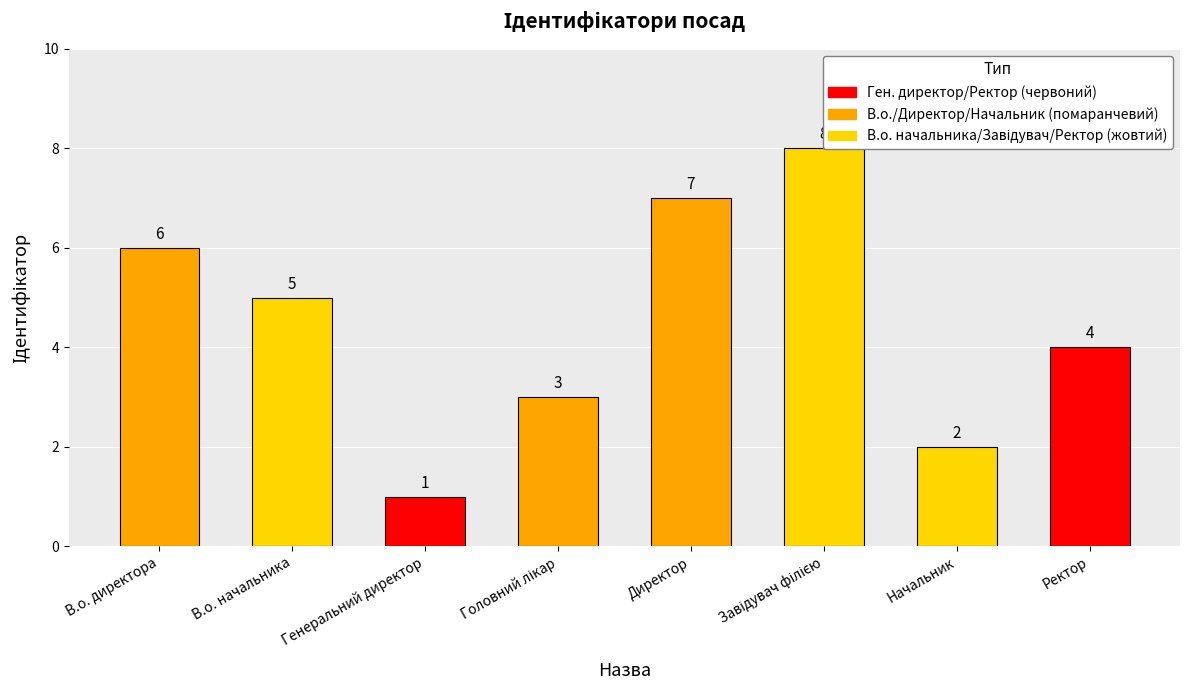

What is the label of the 1st bar from the left?

В.о. директора